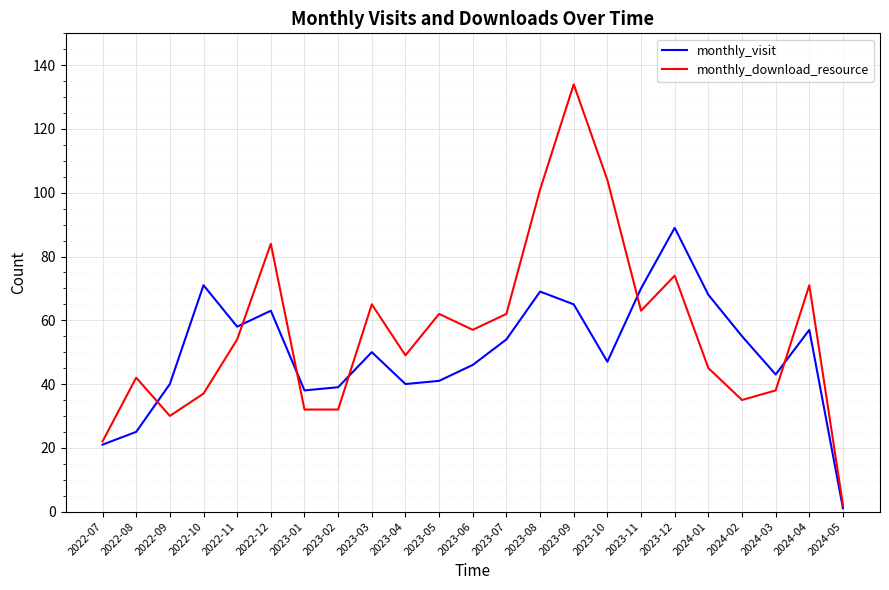

Reading left to right, what are all the values shown in this chart?

monthly_visit: 21	25	40	71	58	63	38	39	50	40	41	46	54	69	65	47	70	89	68	55	43	57	1
monthly_download_resource: 22	42	30	37	54	84	32	32	65	49	62	57	62	101	134	104	63	74	45	35	38	71	2